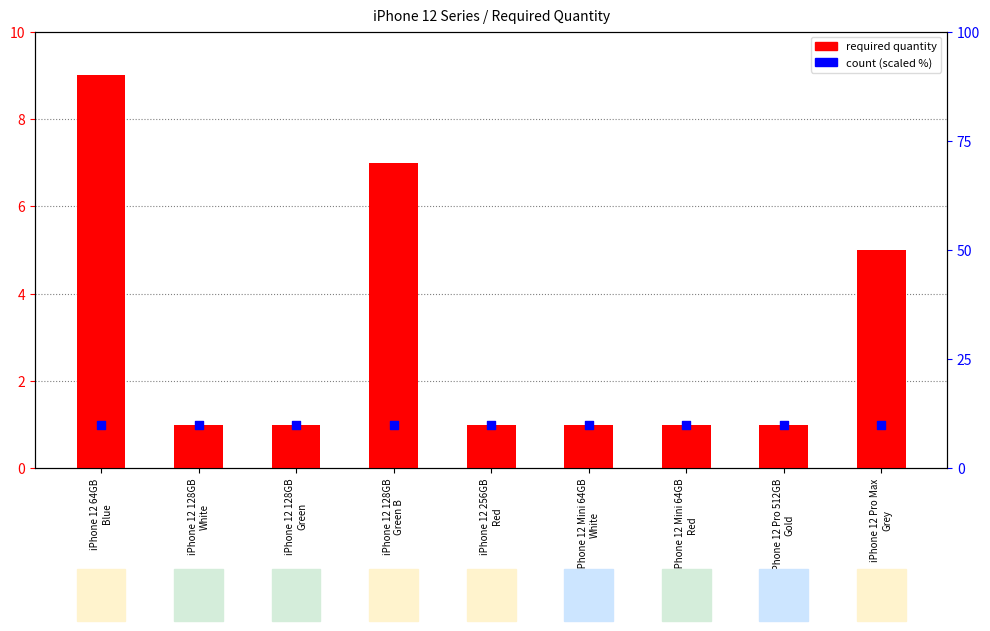

Which series contains the highest Y value?

count (scaled)